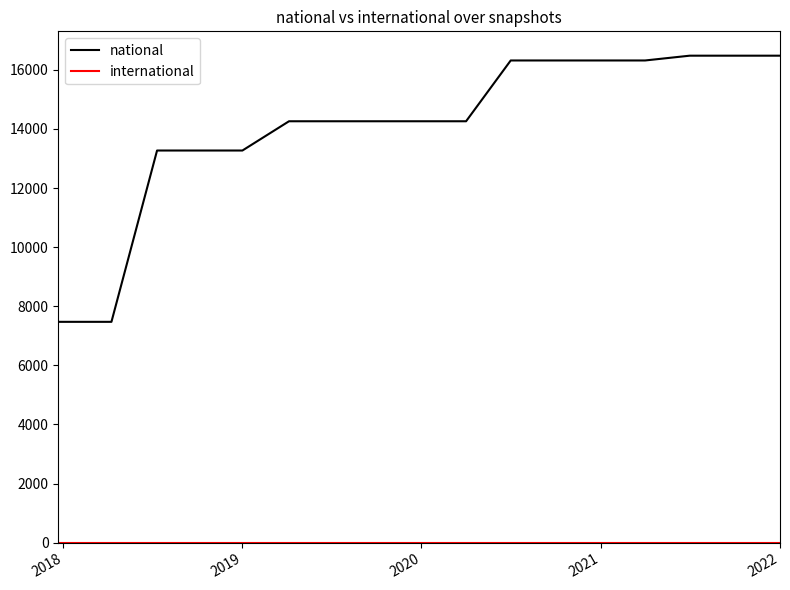

What is the greatest value displayed?

16478